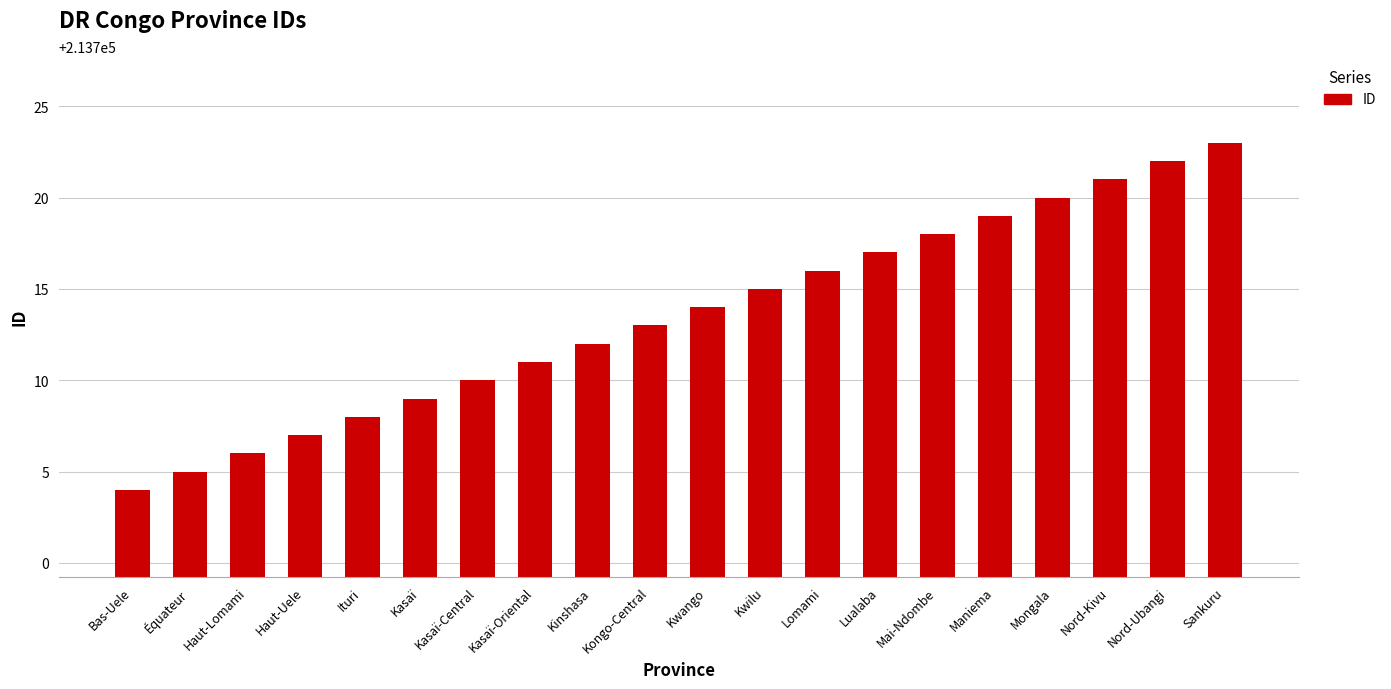

What is the greatest value displayed?

213723